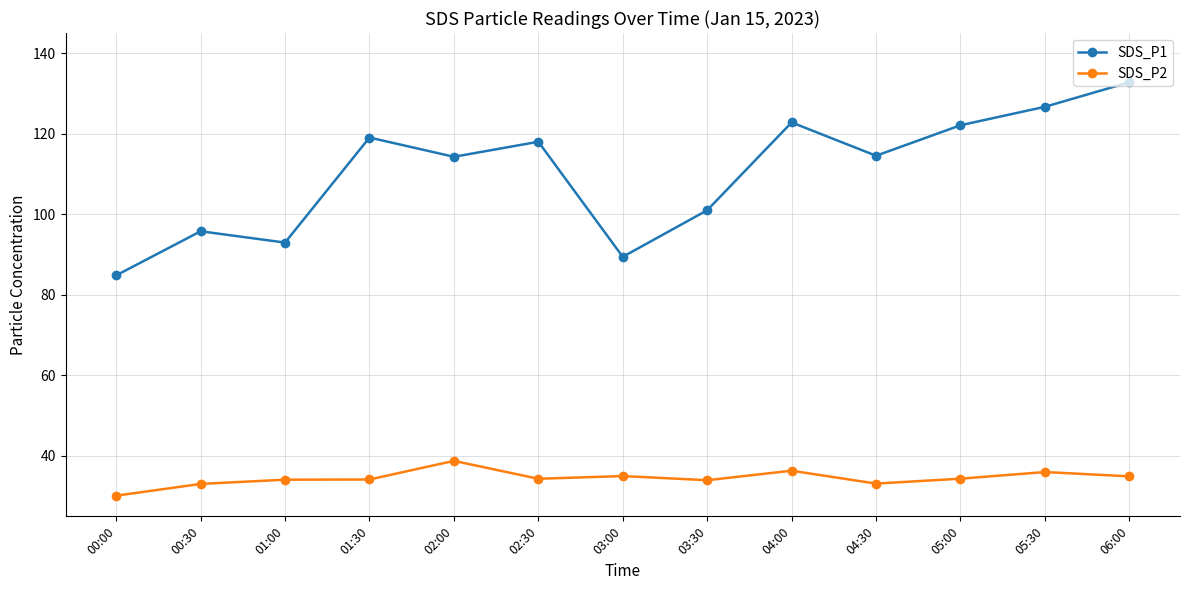

What is the maximum value shown in the chart?

132.8